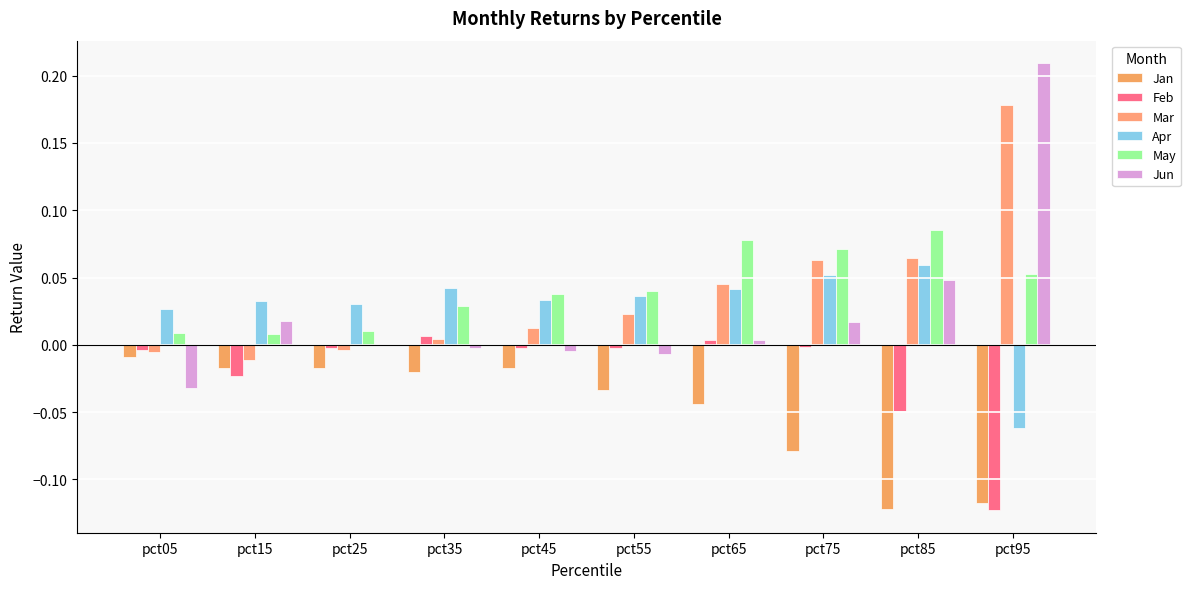

The value of Apr at pct45 is 0.0. True or false?

False